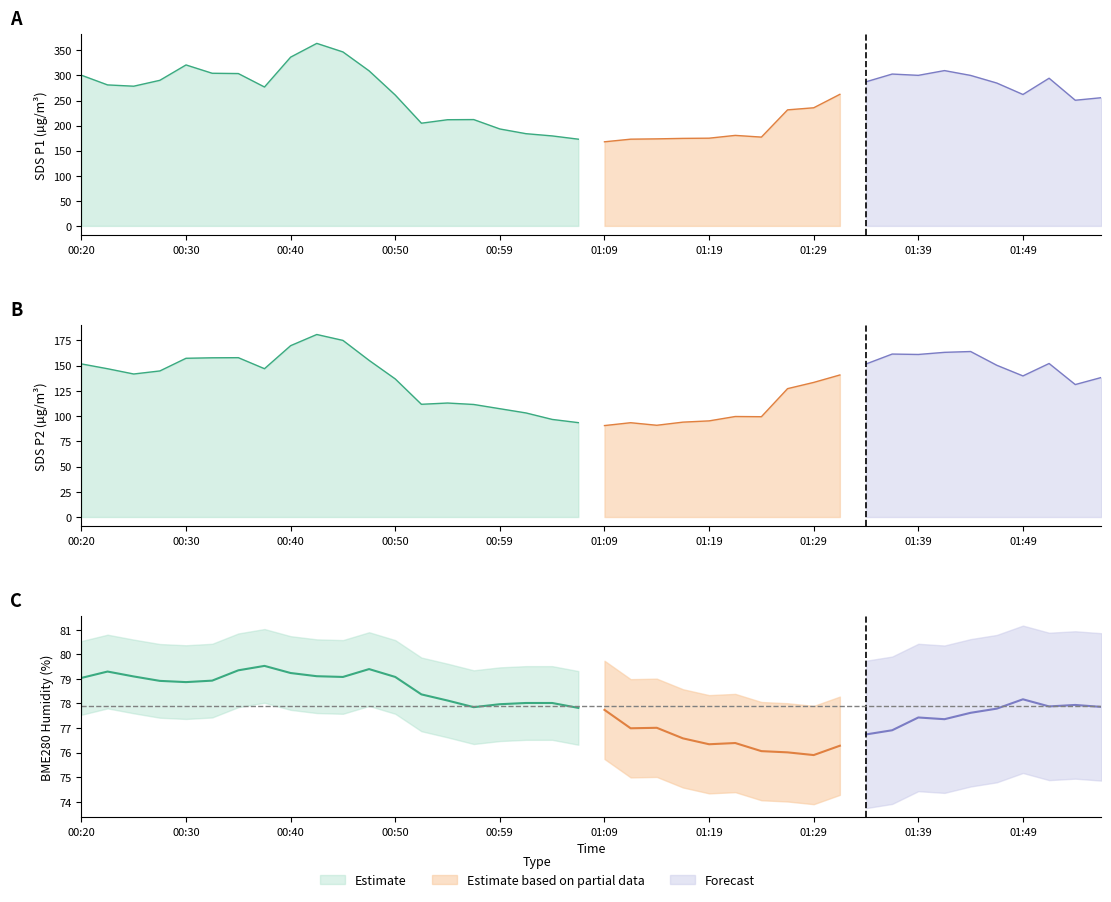

How many distinct data groups are displayed?

3